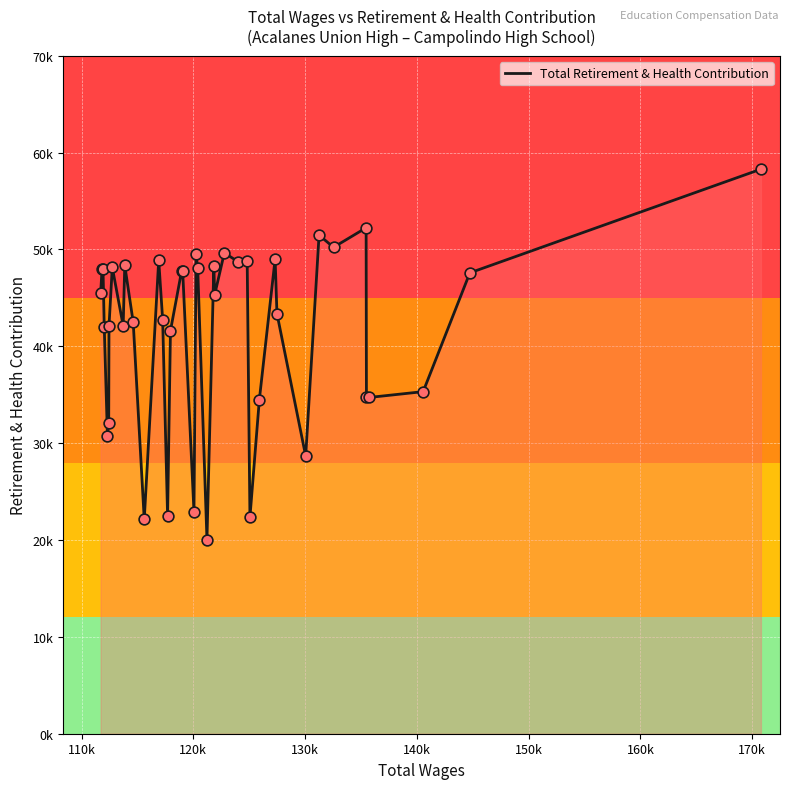

Does the chart have visible grid lines?

Yes